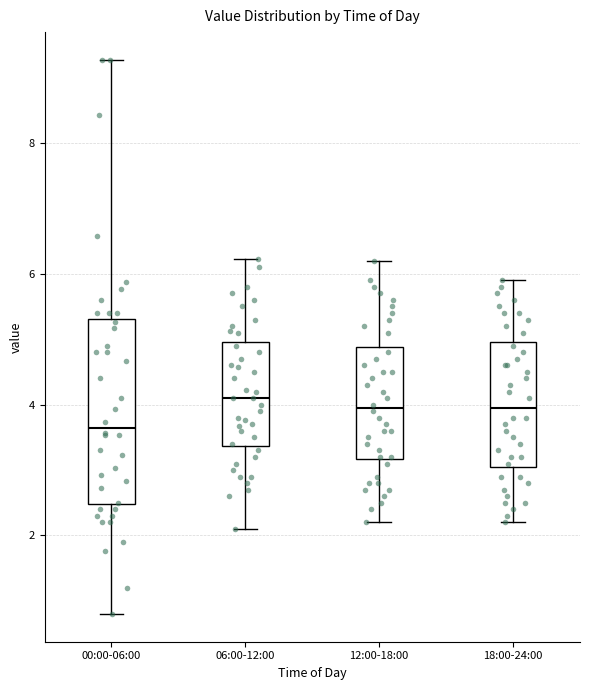

Which box is the tallest, from its lower edge to its upper edge?

00:00-06:00